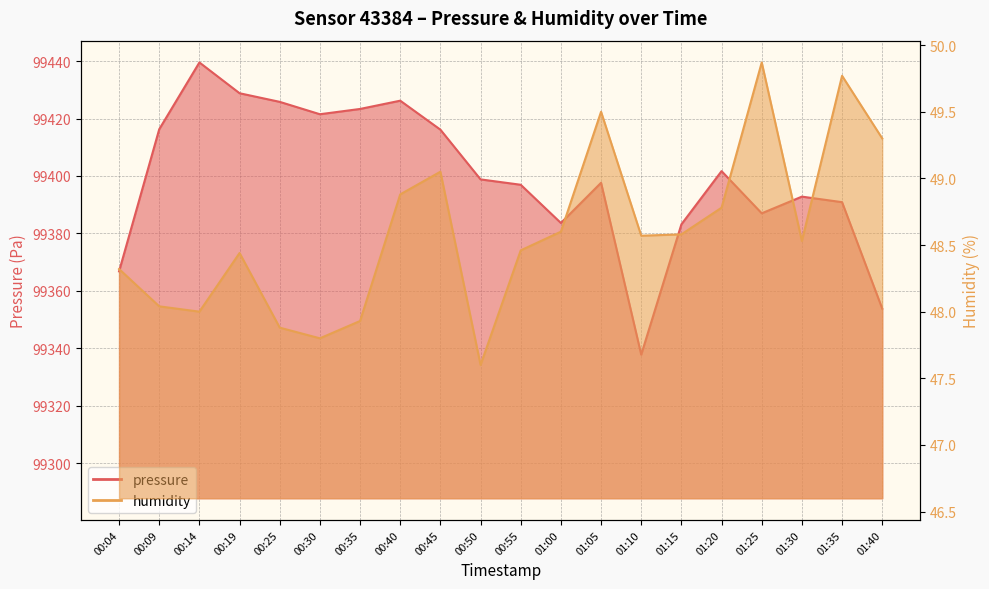

Reading left to right, what are all the values shown in this chart?

pressure: 00:04=99366.8	00:09=99416.3	00:14=99439.5	00:19=99428.8	00:25=99425.8	00:30=99421.5	00:35=99423.3	00:40=99426.2	00:45=99416.1	00:50=99398.8	00:55=99396.9	01:00=99383.6	01:05=99397.6	01:10=99337.8	01:15=99383.2	01:20=99401.7	01:25=99387.0	01:30=99392.8	01:35=99390.9	01:40=99353.8
humidity: 00:04=48.3	00:09=48.0	00:14=48.0	00:19=48.4	00:25=47.9	00:30=47.8	00:35=47.9	00:40=48.9	00:45=49.0	00:50=47.6	00:55=48.5	01:00=48.6	01:05=49.5	01:10=48.6	01:15=48.6	01:20=48.8	01:25=49.9	01:30=48.5	01:35=49.8	01:40=49.3